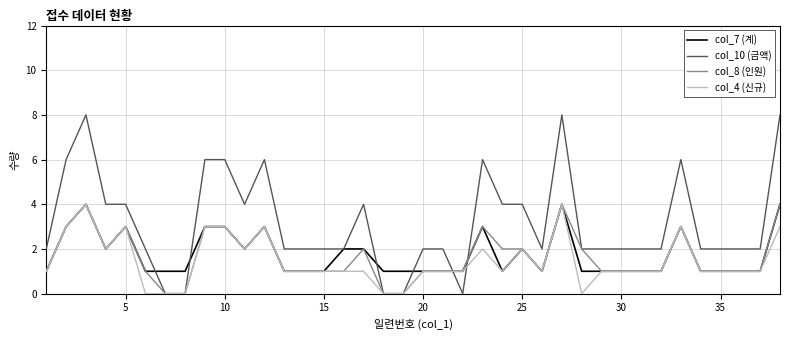

Which series has the largest total across all categories?

col_10 (금액)